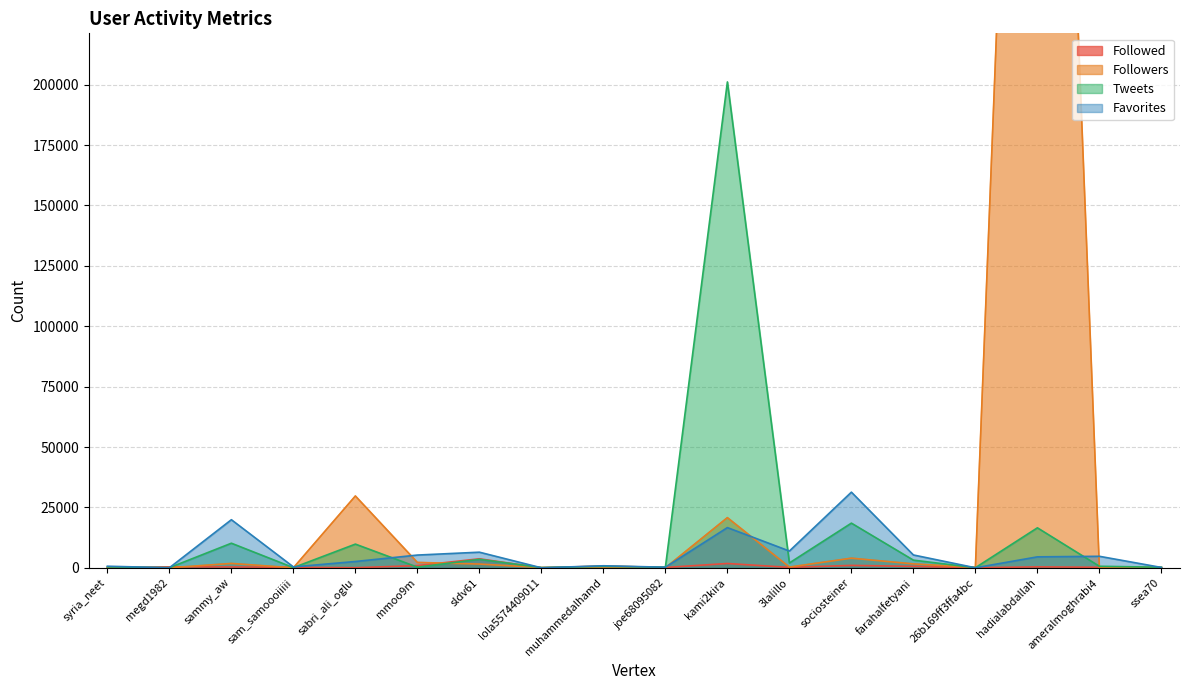

The Tweets series shows 388 at syria_neet. True or false?

True